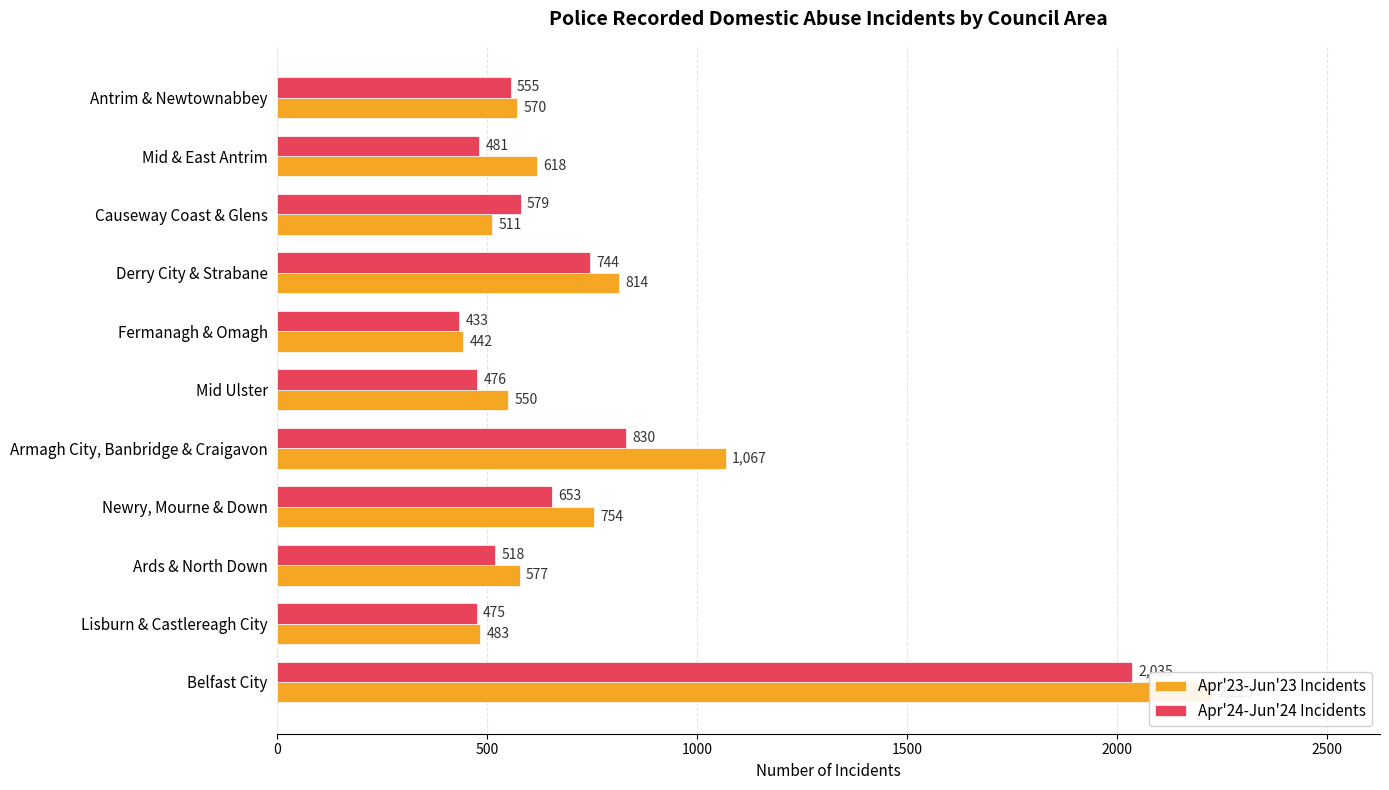

How many categories are shown in the chart?

11